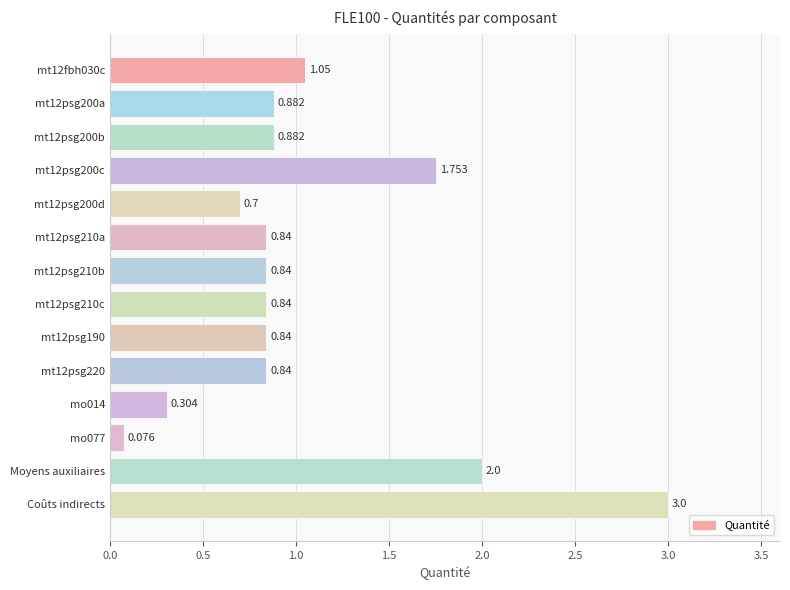

Which label corresponds to the largest value in the chart?

Coûts indirects